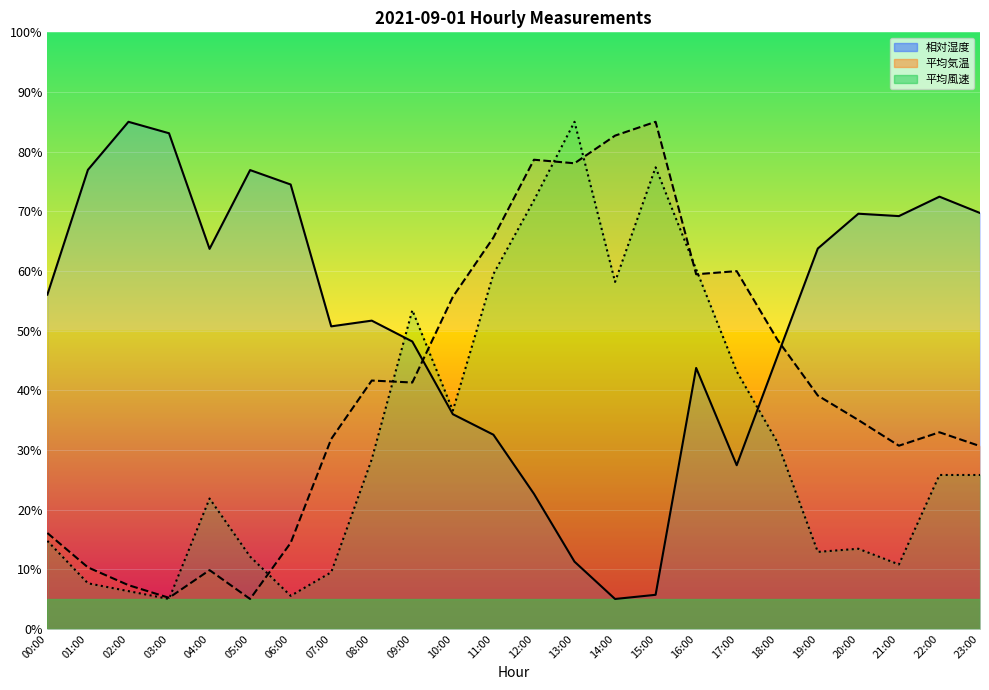

What is the difference between the 平均風速 values at 07:00 and 22:00?

16.3